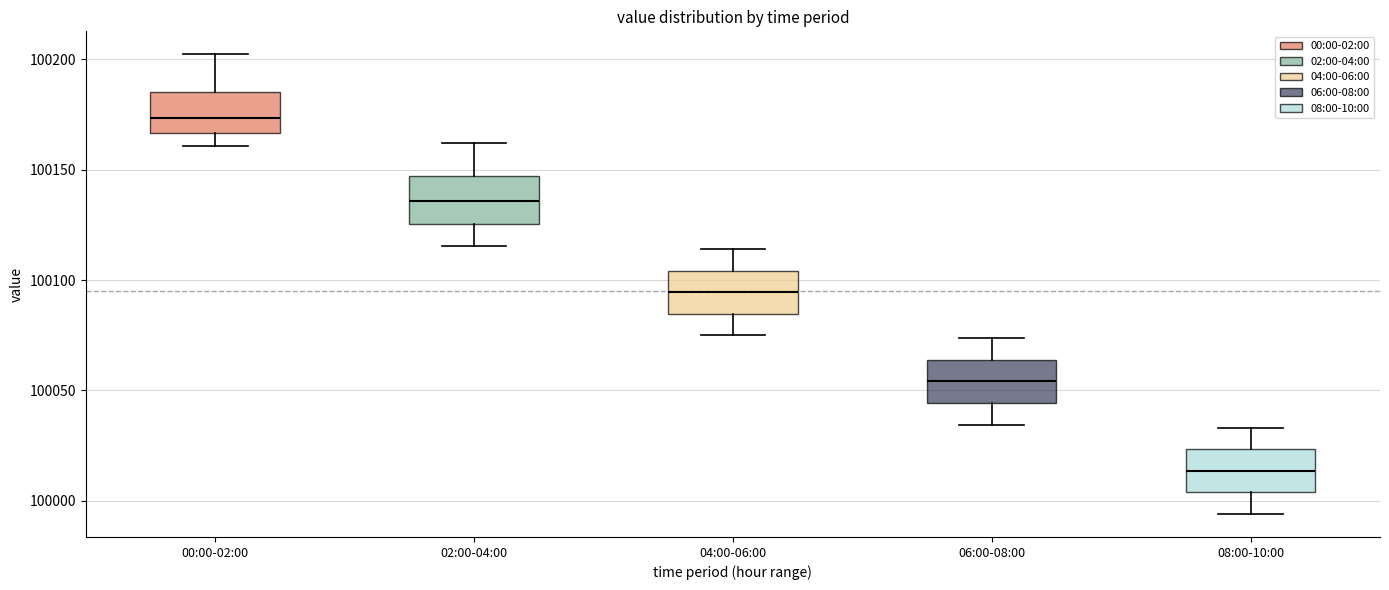

Which box's median line is the lowest?

08:00-10:00